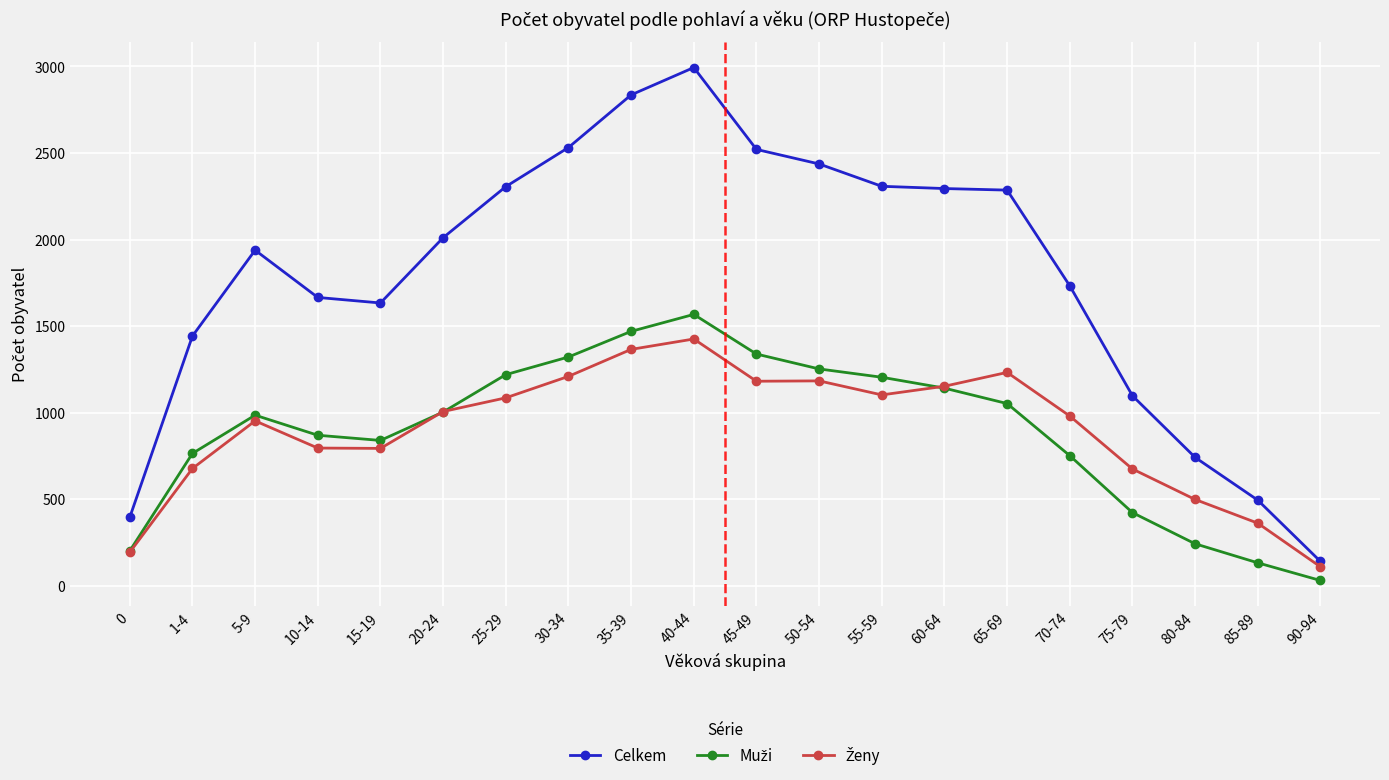

How many distinct data groups are displayed?

3